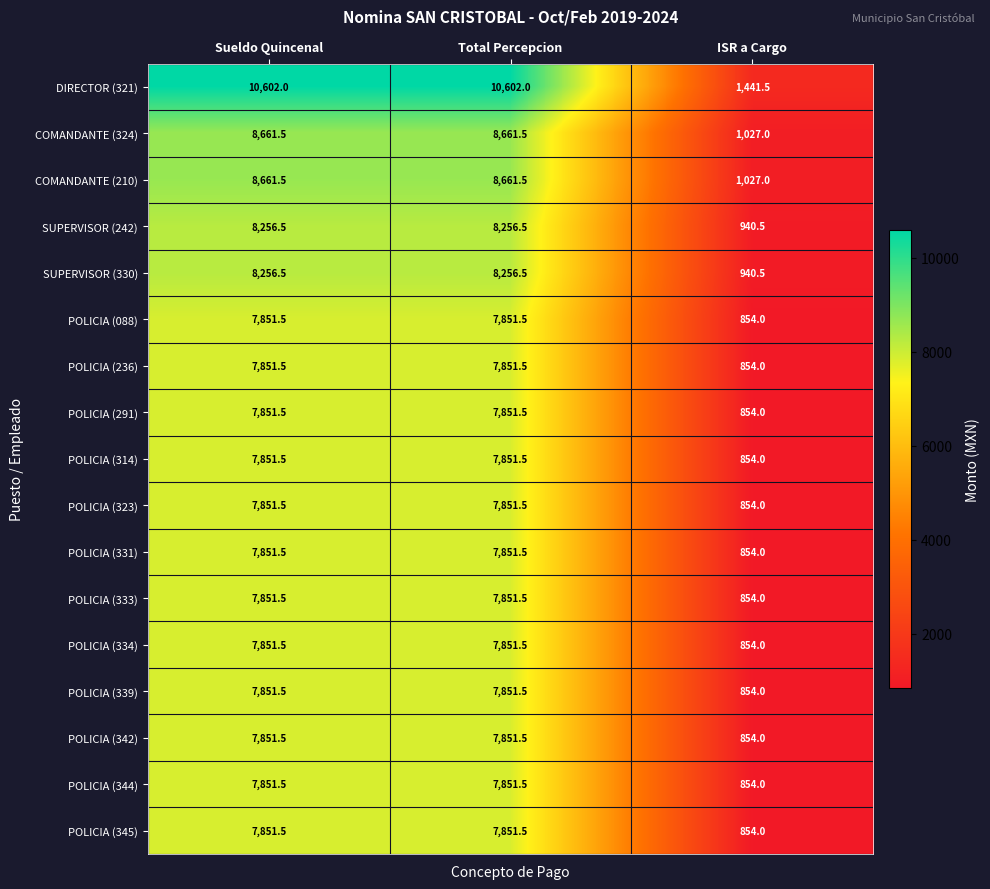

What is the greatest value displayed?

10602.0